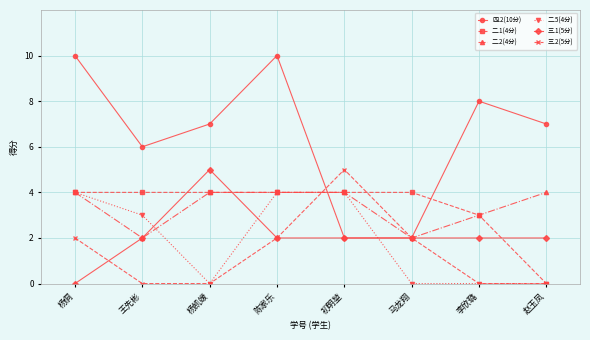

Between which two adjacent categories do 三.1(5分) and 二.5(4分) first intersect?

王先彬 and 杨凯媛